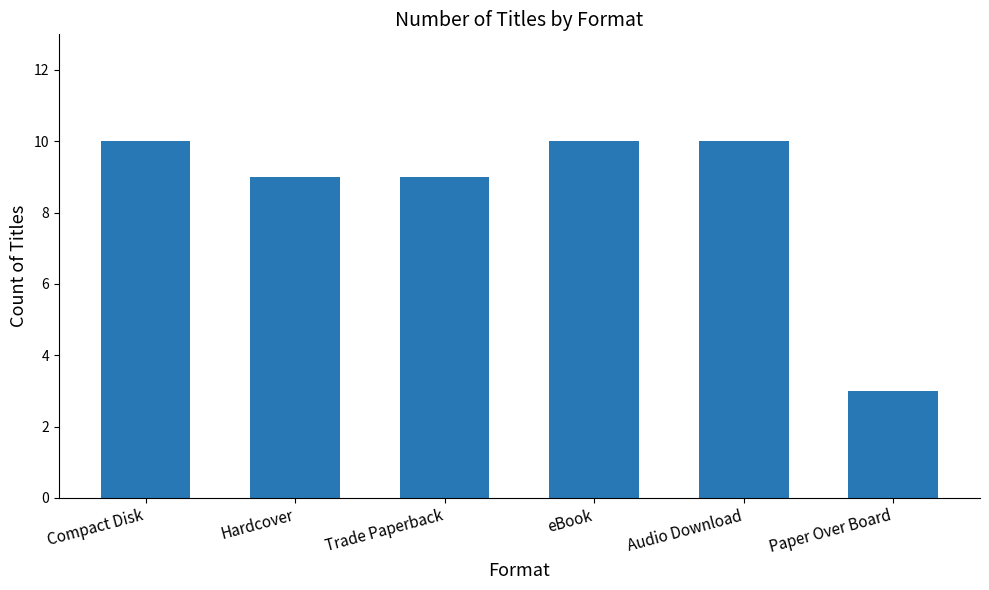

What position from the left is Compact Disk?

1